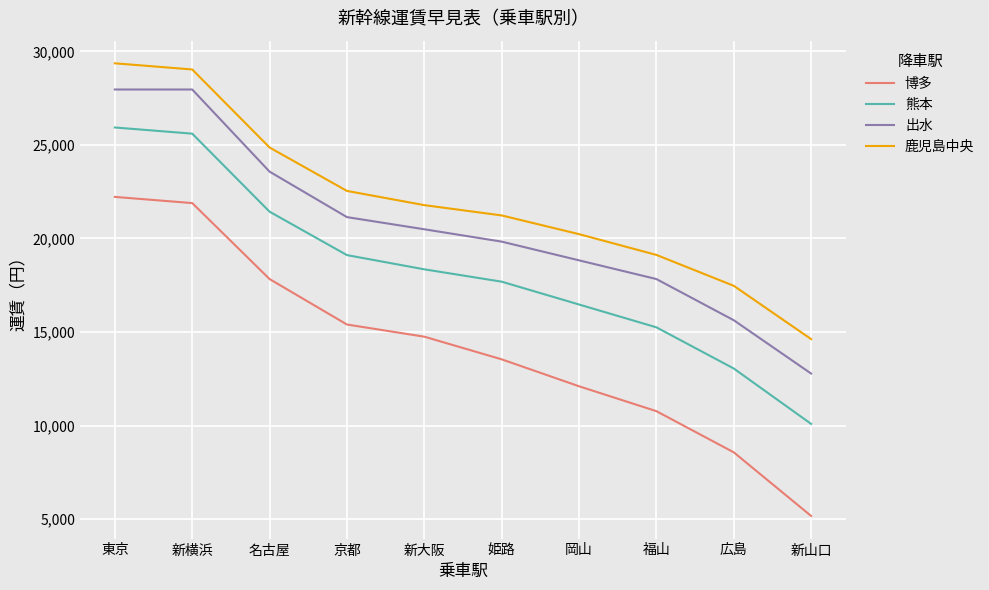

Between 京都 and 姫路, which series saw the biggest shift?

博多